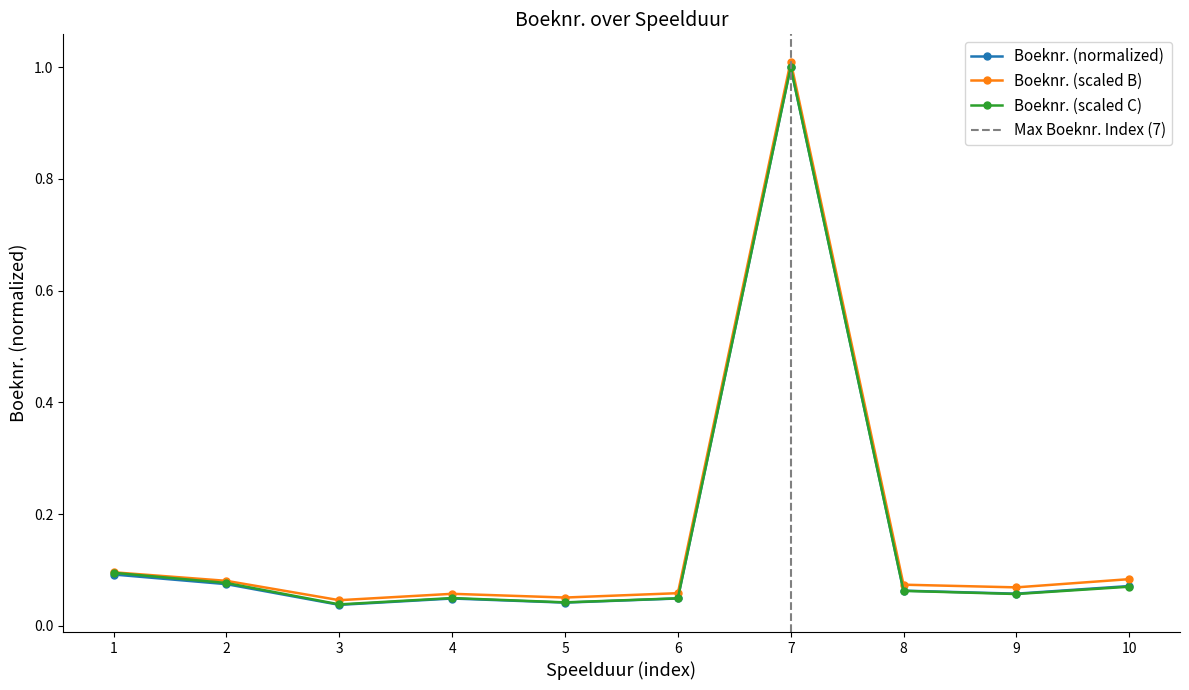

Reading left to right, what are all the values shown in this chart?

0.1	0.1	0.0	0.0	0.0	0.0	1.0	0.1	0.1	0.1